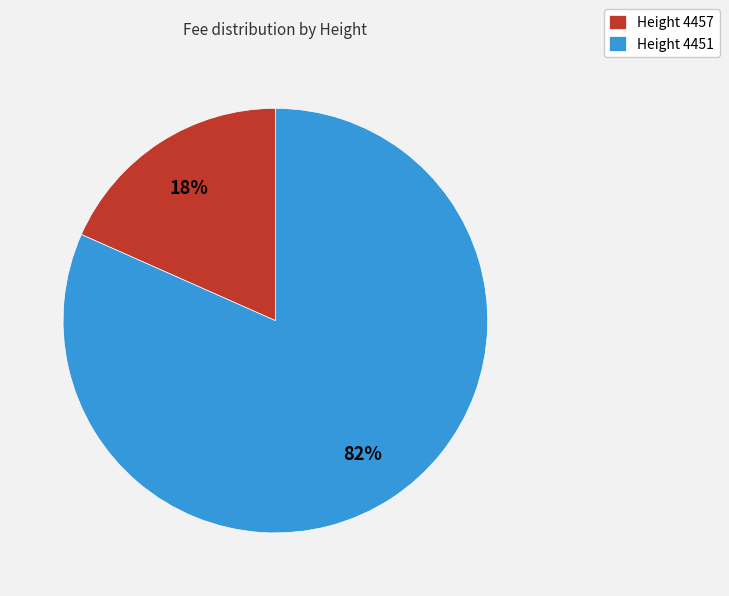

True or false: Height 4451 accounts for 82% of the total.

True